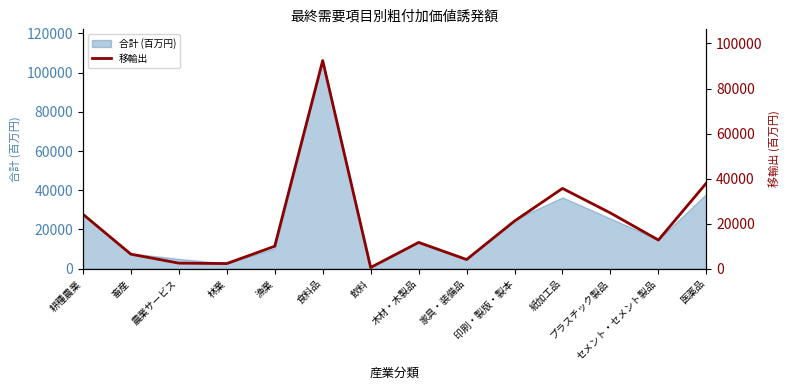

Reading left to right, transcribe all the data shown in this chart.

24203	6458	2482	2295	9980	92415	555	11661	4080	21170	35651	24742	12742	38031